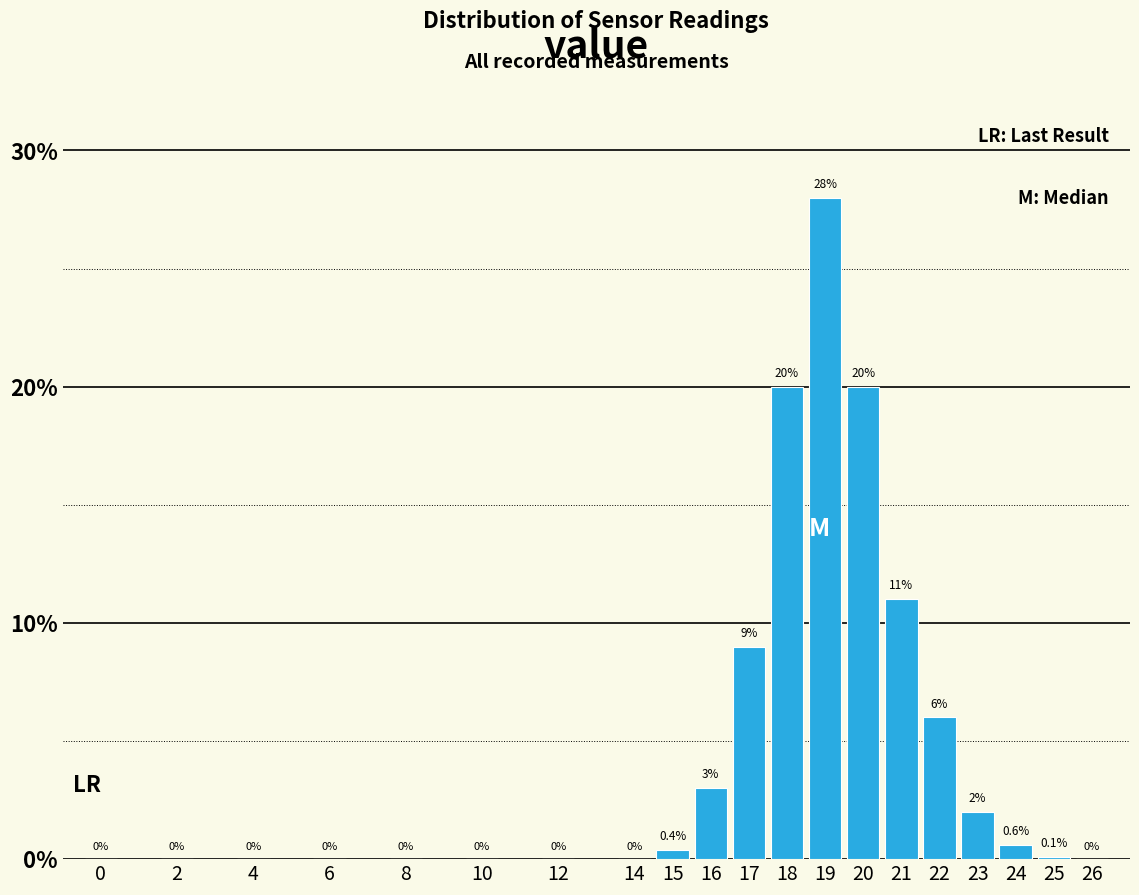

Reading left to right, what are all the values shown in this chart?

0=0.0	2=0.0	4=0.0	6=0.0	8=0.0	10=0.0	12=0.0	14=0.0	15=0.4	16=3.0	17=9.0	18=20.0	19=28.0	20=20.0	21=11.0	22=6.0	23=2.0	24=0.6	25=0.1	26=0.0